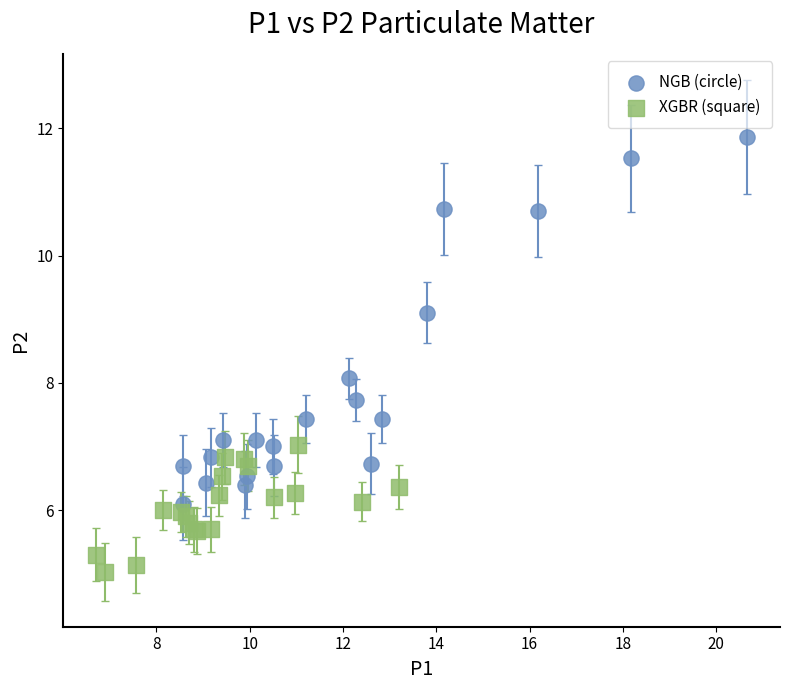

Which series contains the lowest Y value?

XGBR (square)